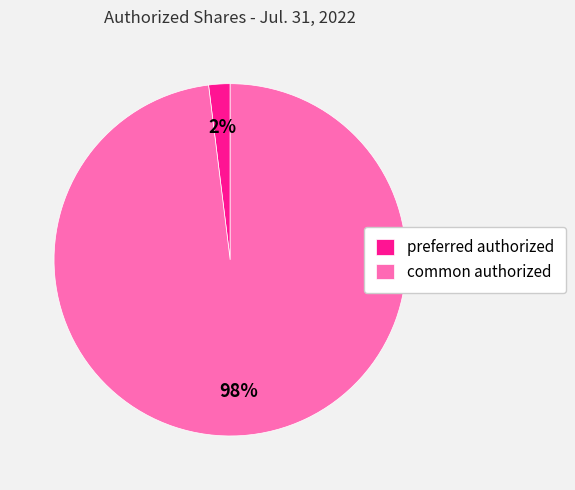

How many slices are in this pie chart?

2